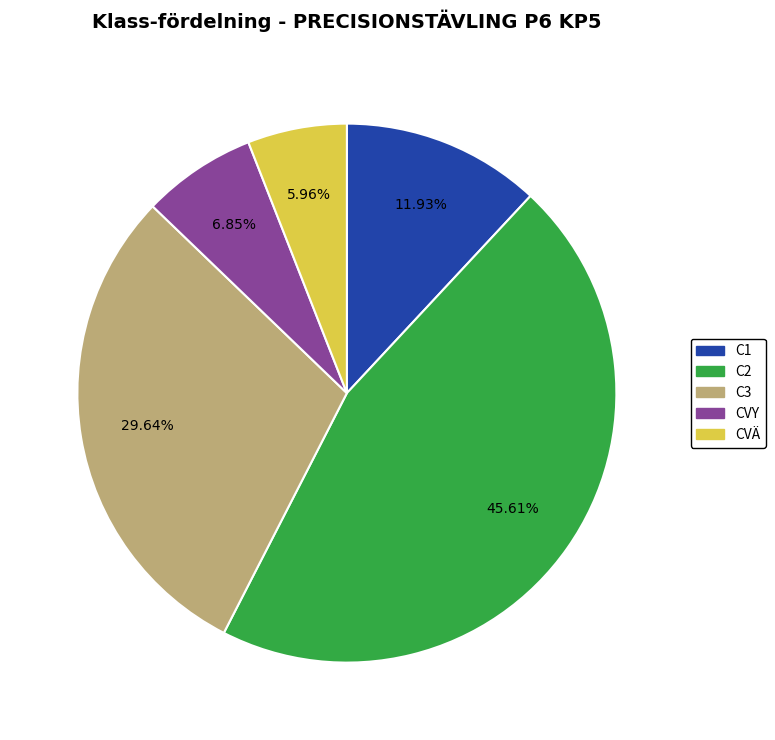

Rank the categories by value from highest to lowest.

C2, C3, C1, CVY, CVÄ